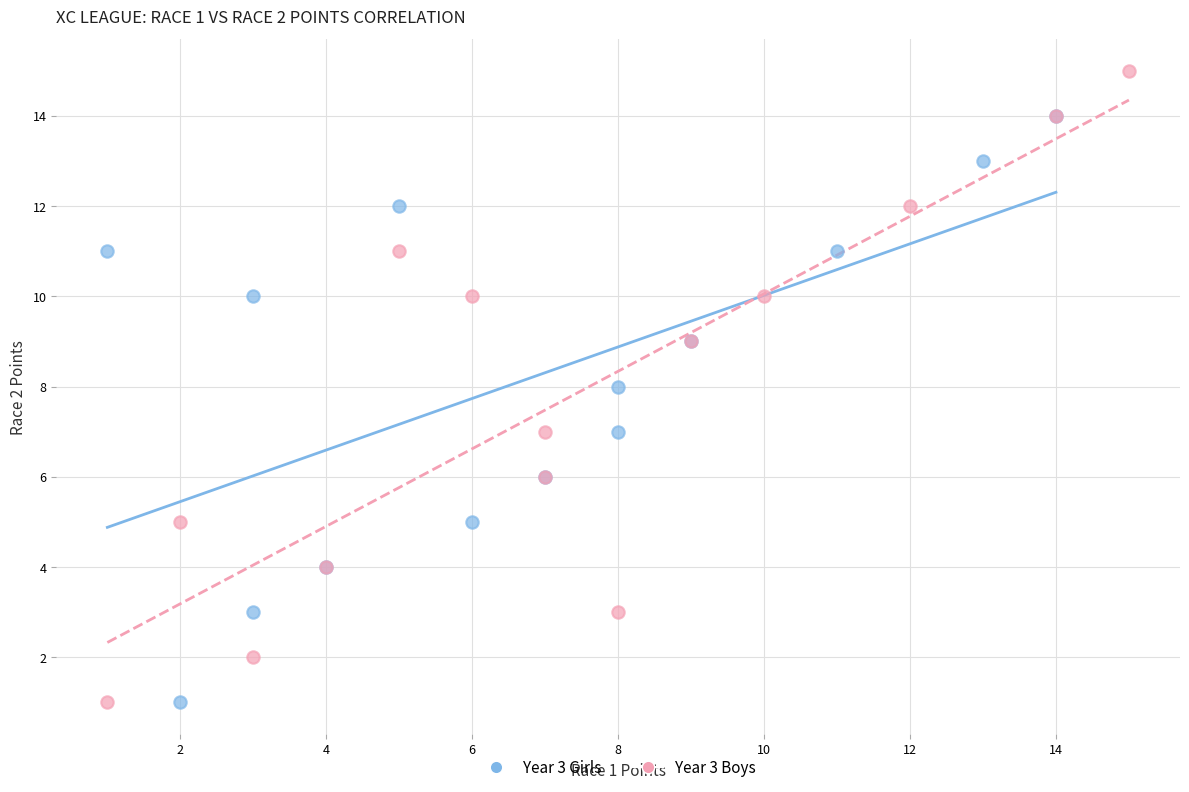

Which series has the largest Y range (max minus min)?

Year 3 Boys